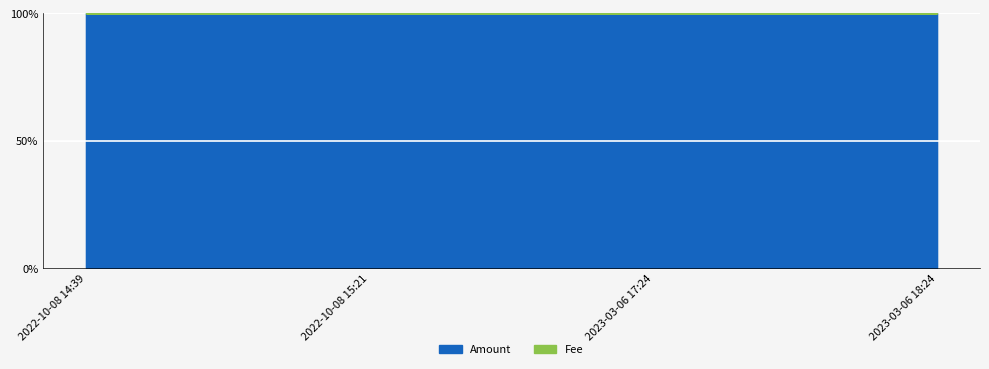

Does the chart display data point markers on the line(s)?

No